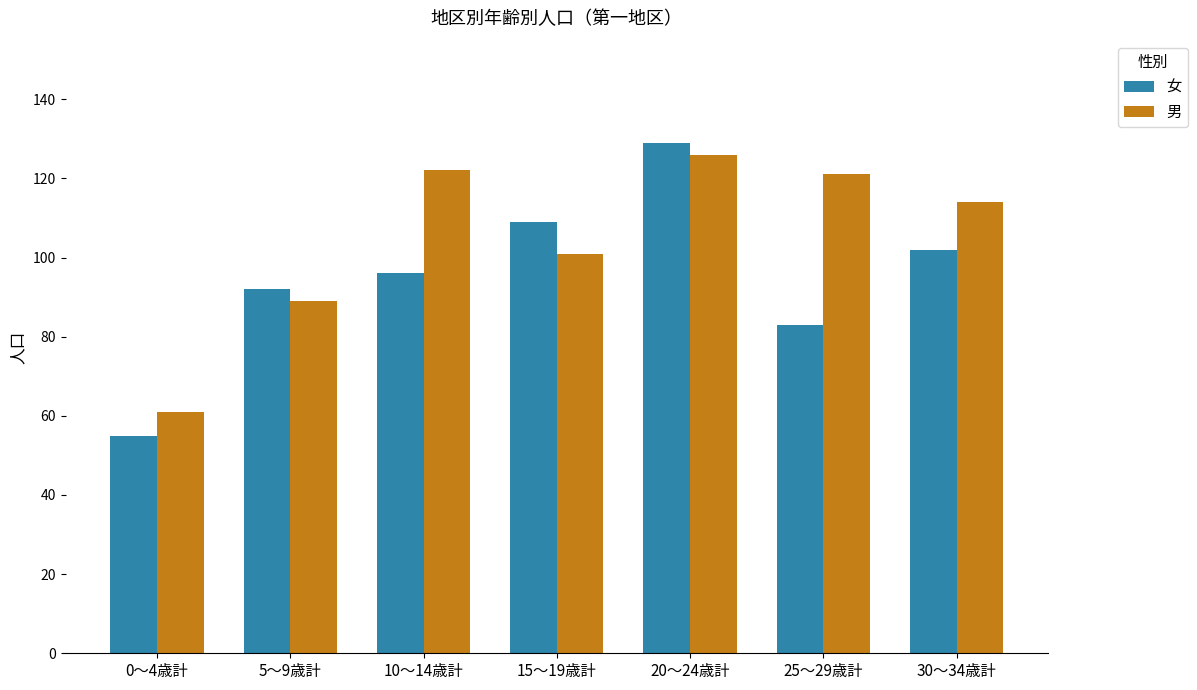

At how many categories does at least one series exceed 102?

5